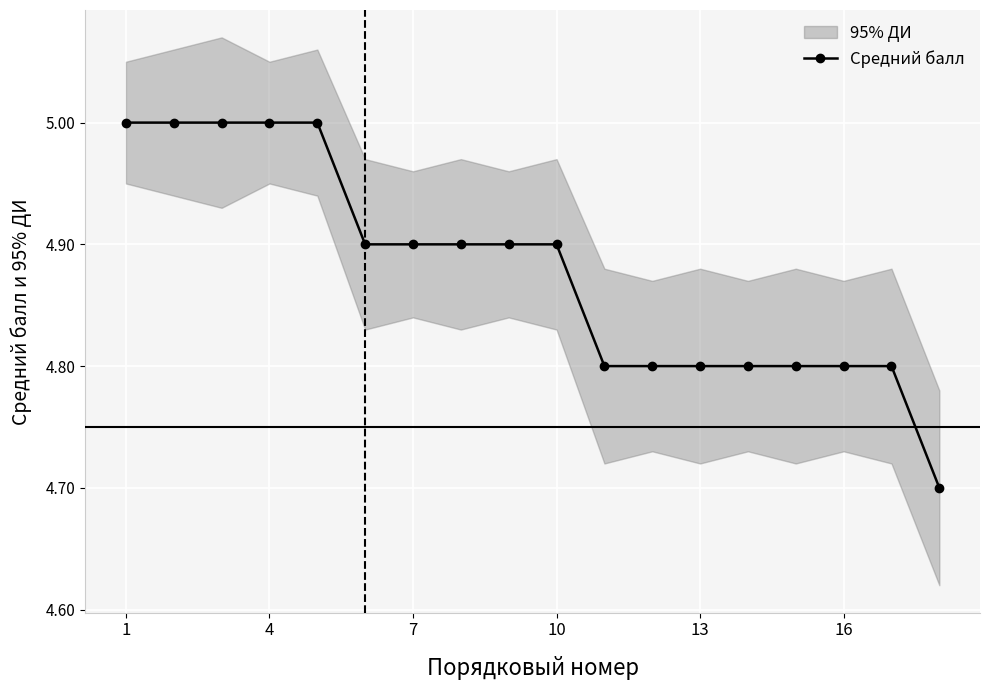

What is the maximum value for Средний балл?

5.0